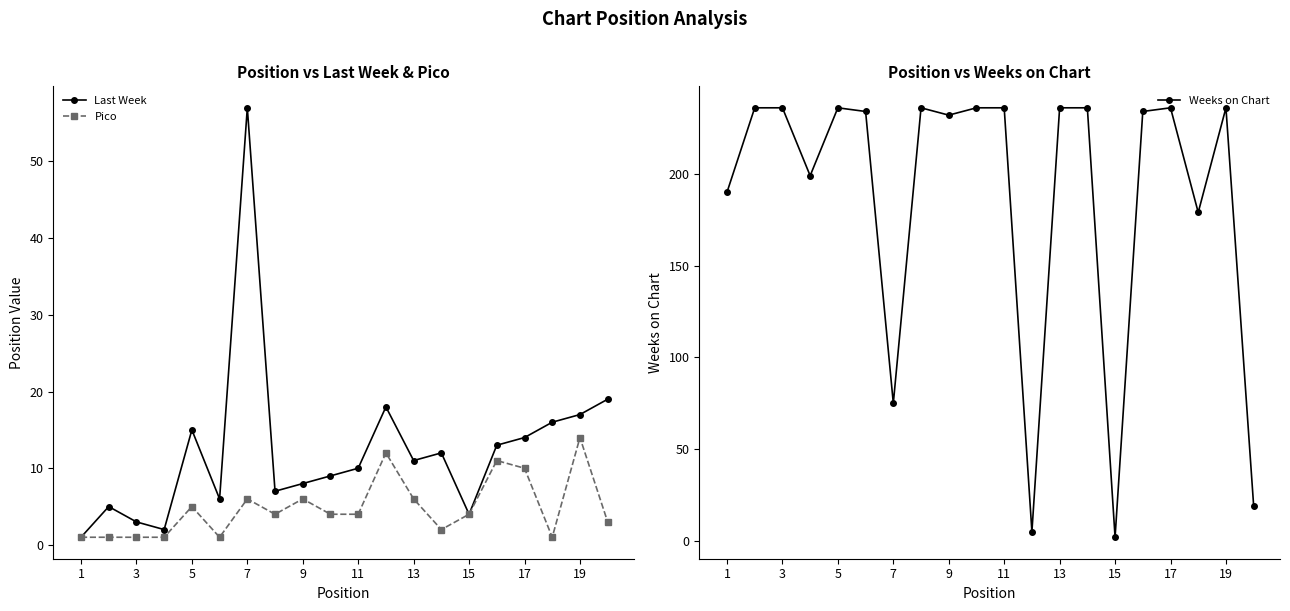

The Pico series shows 6 at 9. True or false?

True